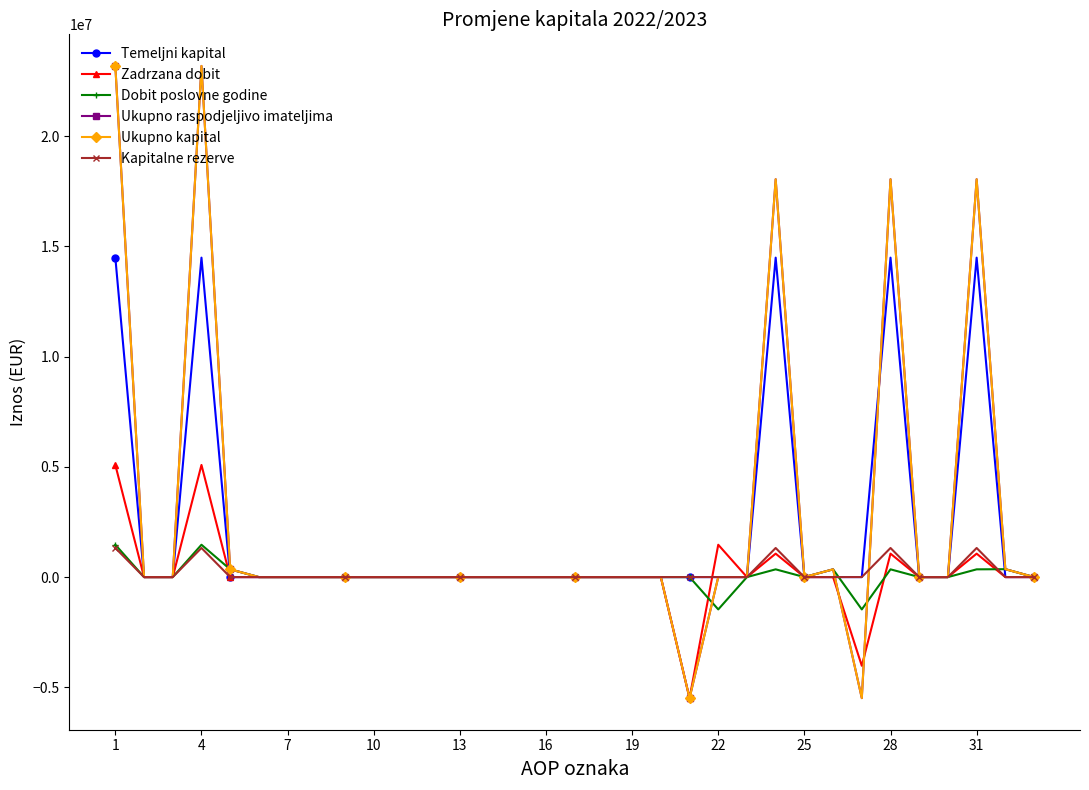

True or false: Ukupno kapital and Dobit poslovne godine cross at least once.

True